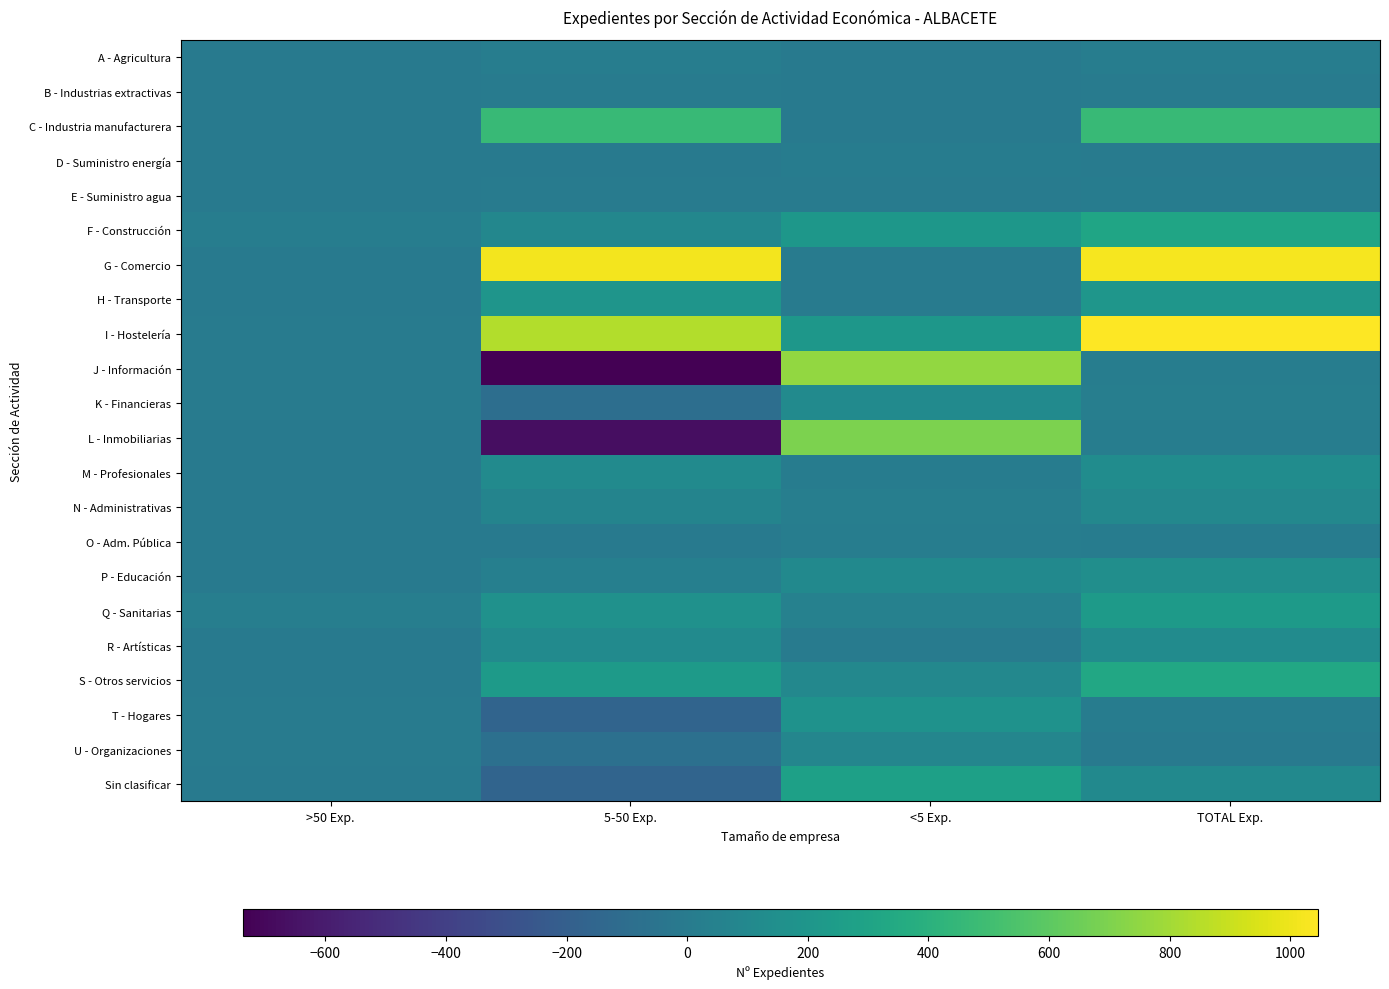

Which series has the largest range (max minus min)?

J - Información